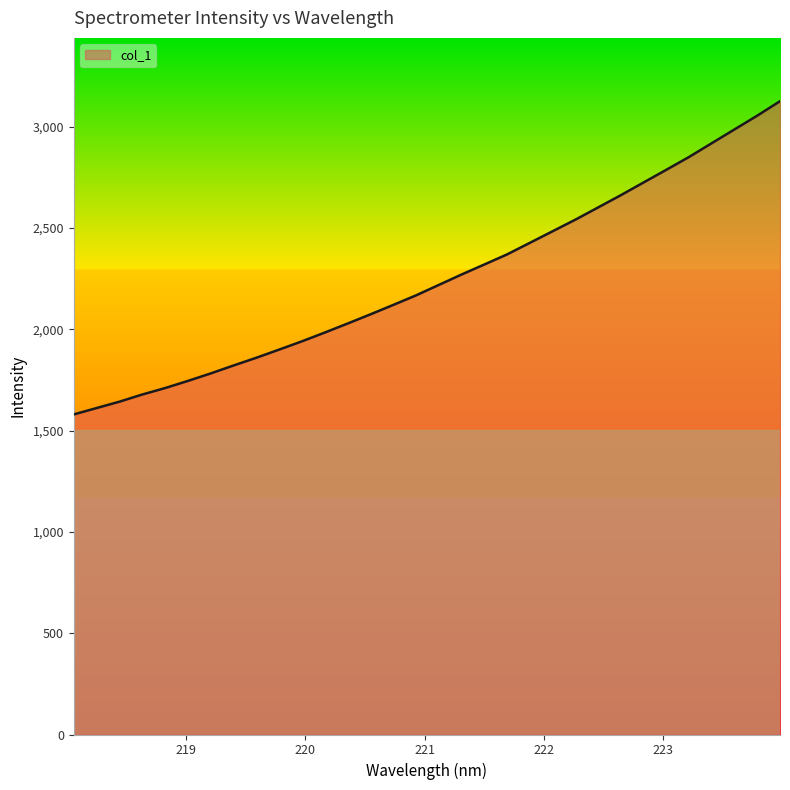

What is the difference between the maximum and minimum values?

1545.5